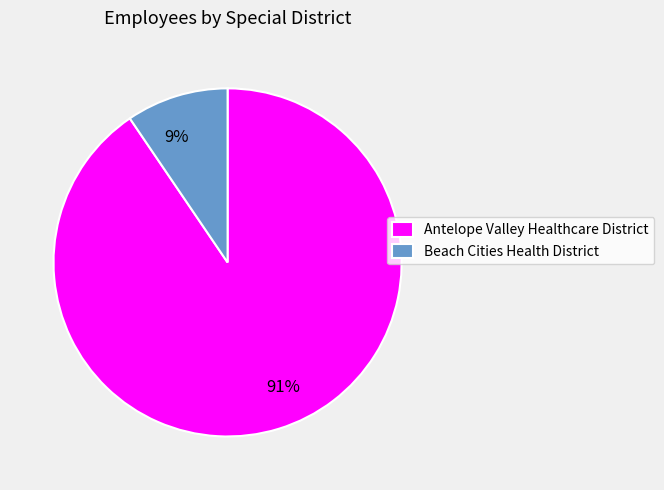

Which slice is the largest?

Antelope Valley Healthcare District